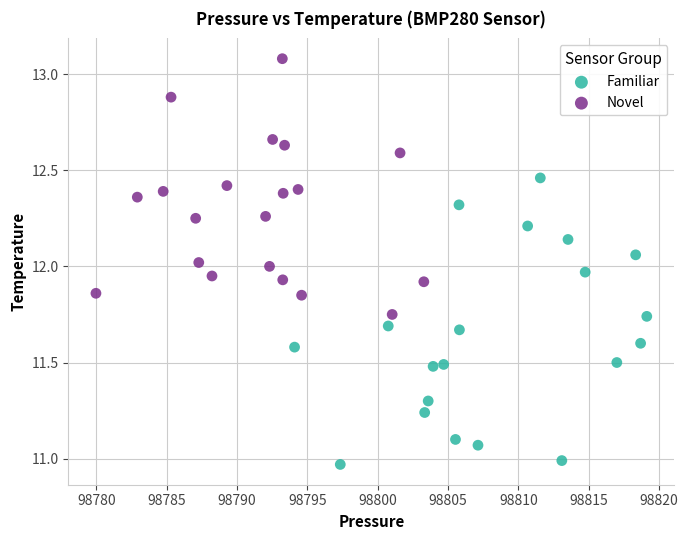

Which series contains the highest Y value?

Novel